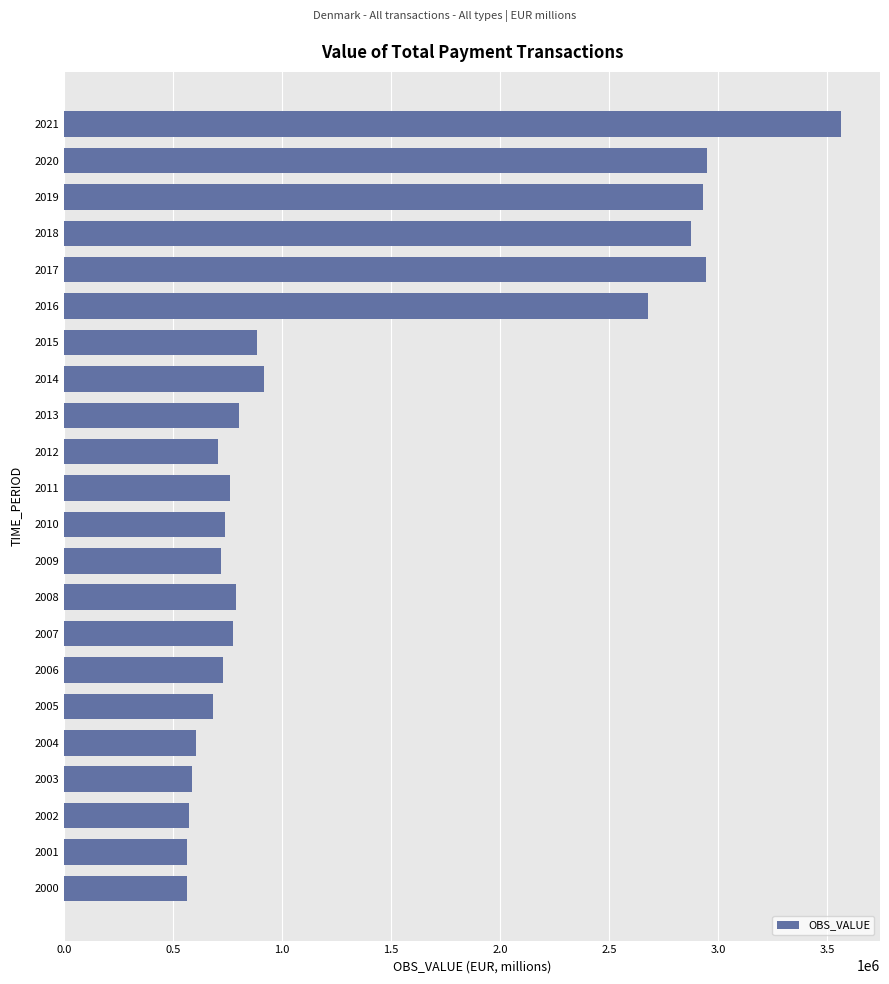

What is the change in value from 2010 to 2015?

+147677.5